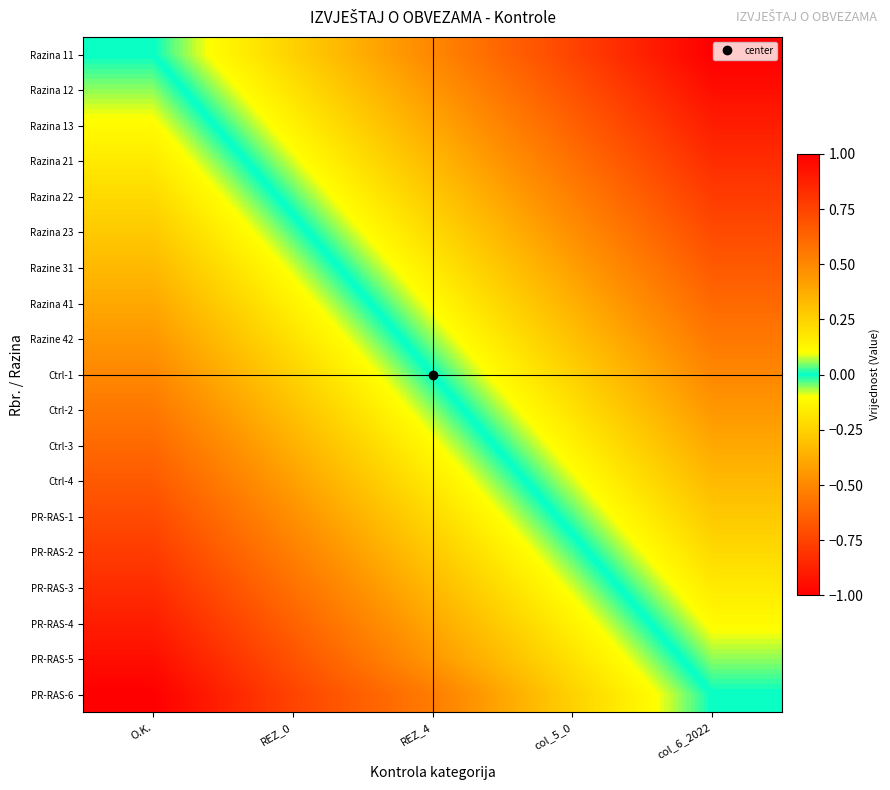

Count the number of data series in this chart.

19